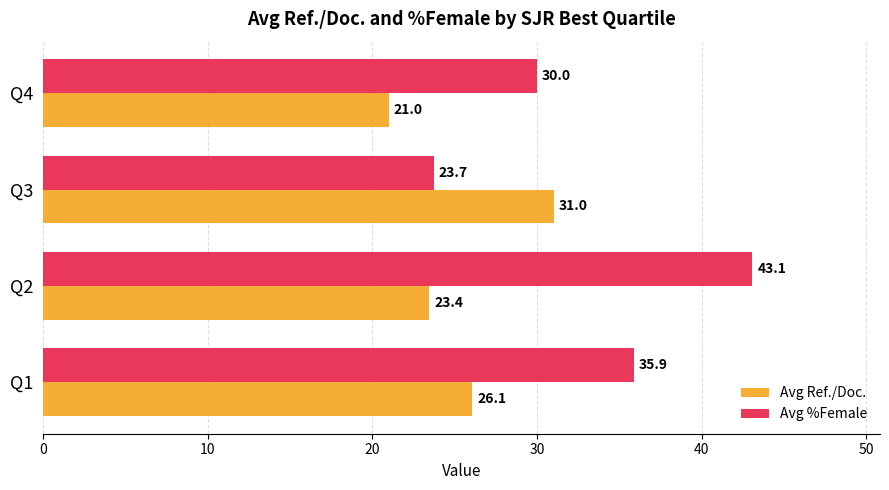

Rank the series at Q3 from lowest to highest value.

Avg %Female, Avg Ref./Doc.